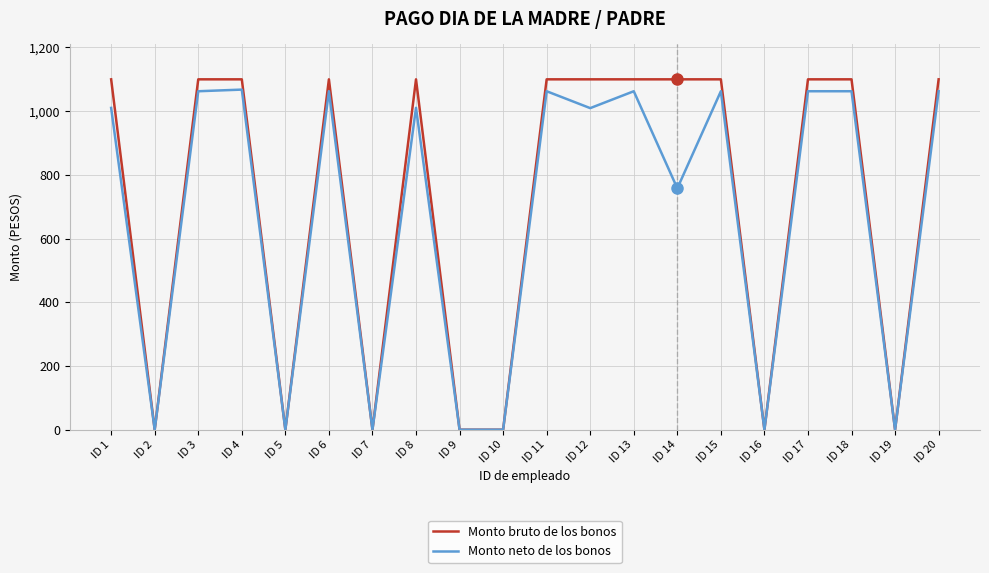

At how many categories does at least one series exceed 97?

13